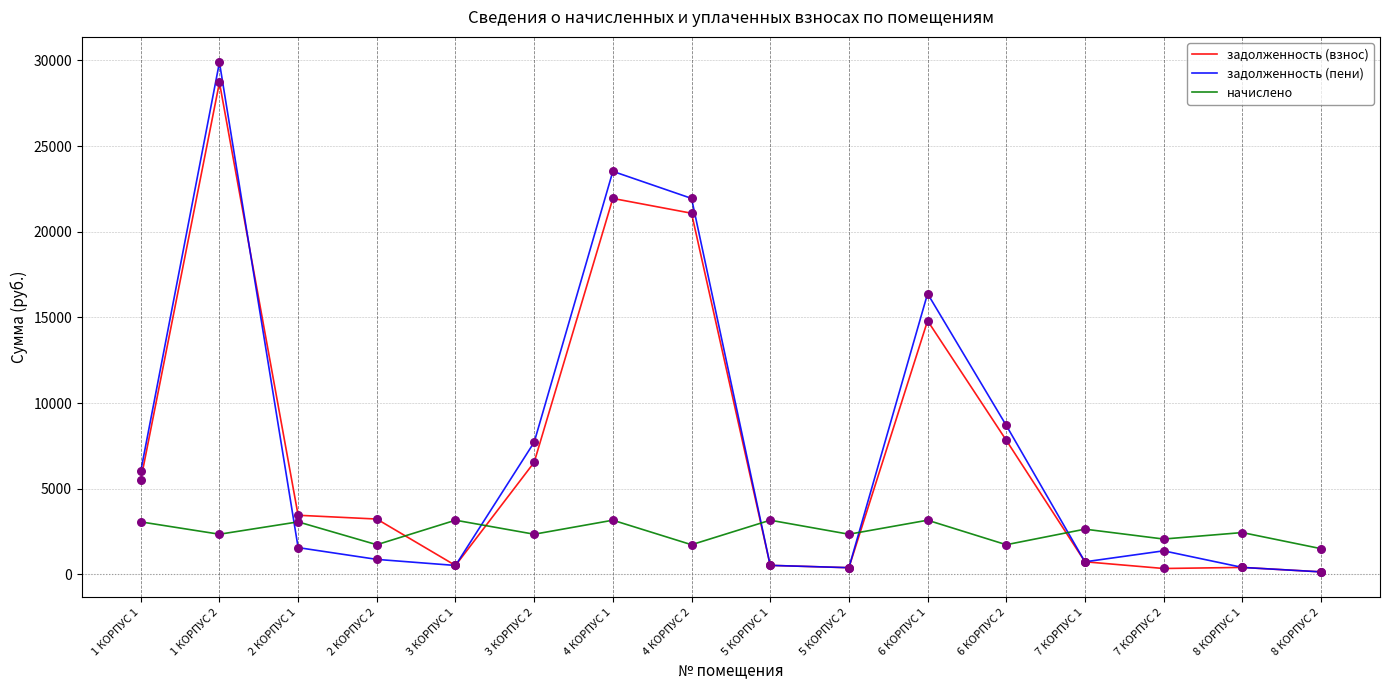

What are all the series names shown in the legend?

задолженность (взнос), задолженность (пени), начислено